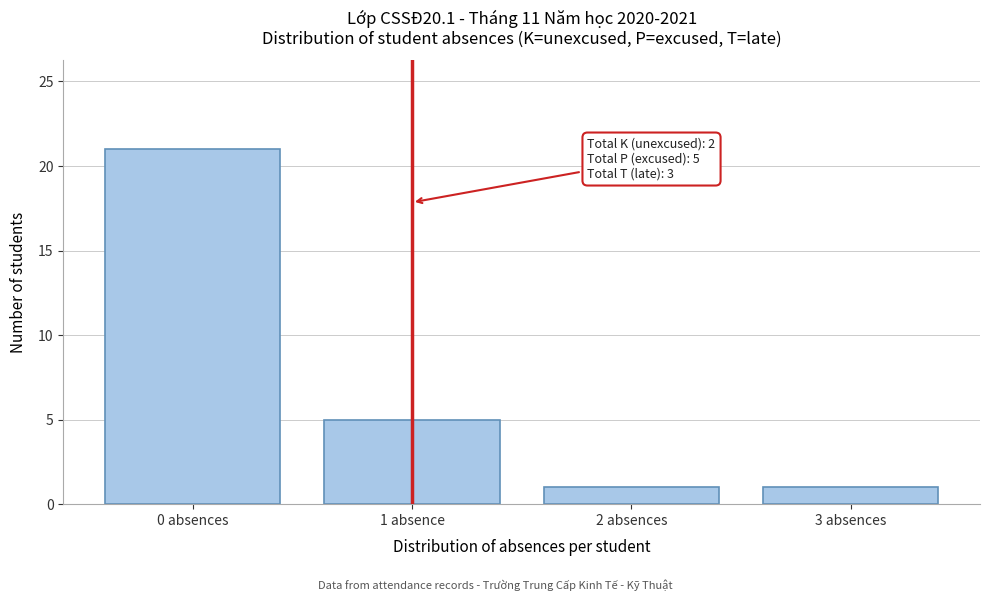

Reading left to right, extract all data points from this chart.

21	5	1	1